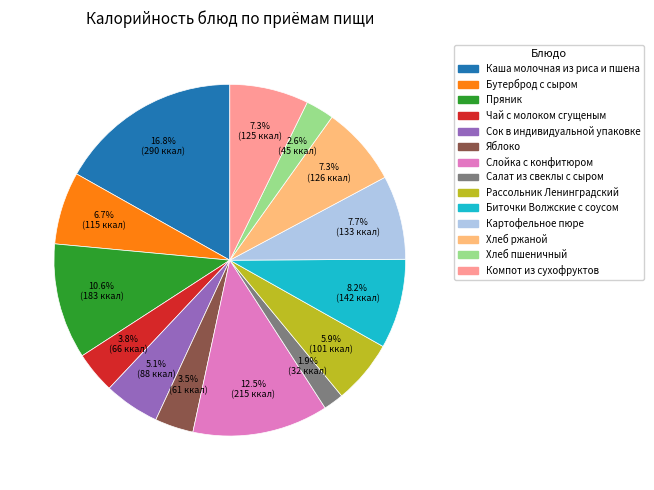

What is the total percentage of Яблоко and Компот из сухофруктов?

10.8%